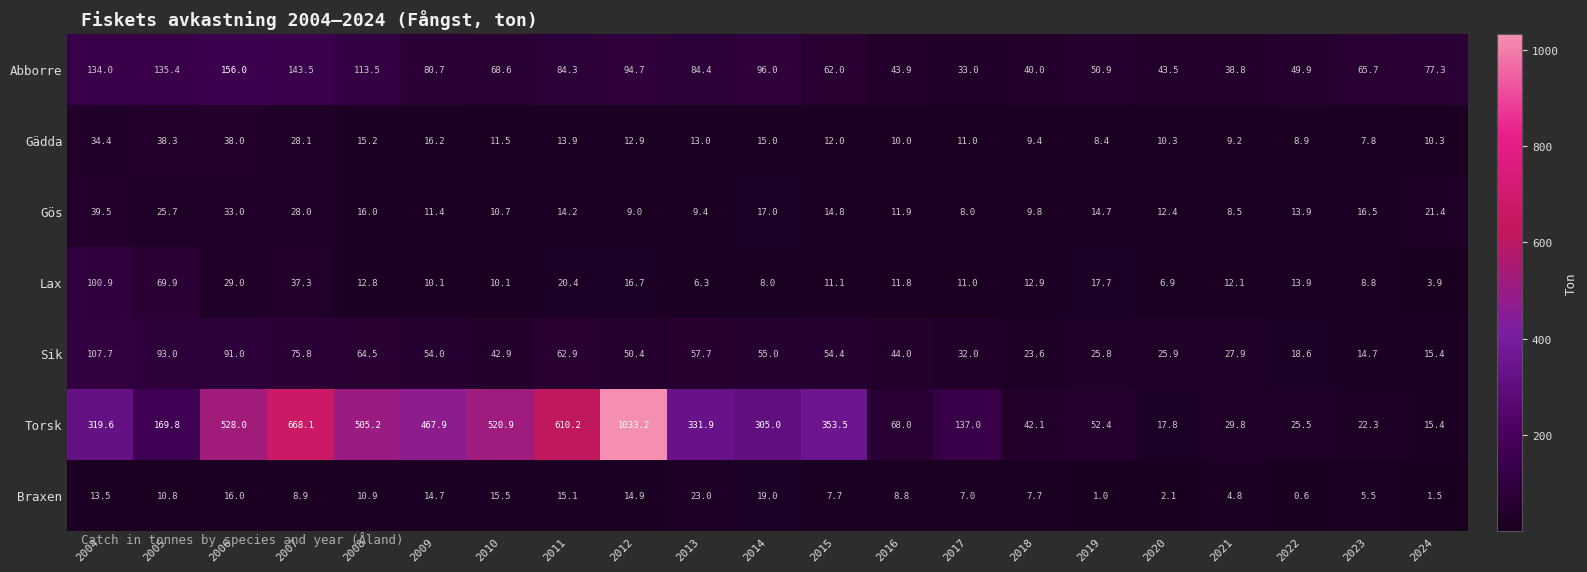

Where does the Gös series first go above 14?

2004